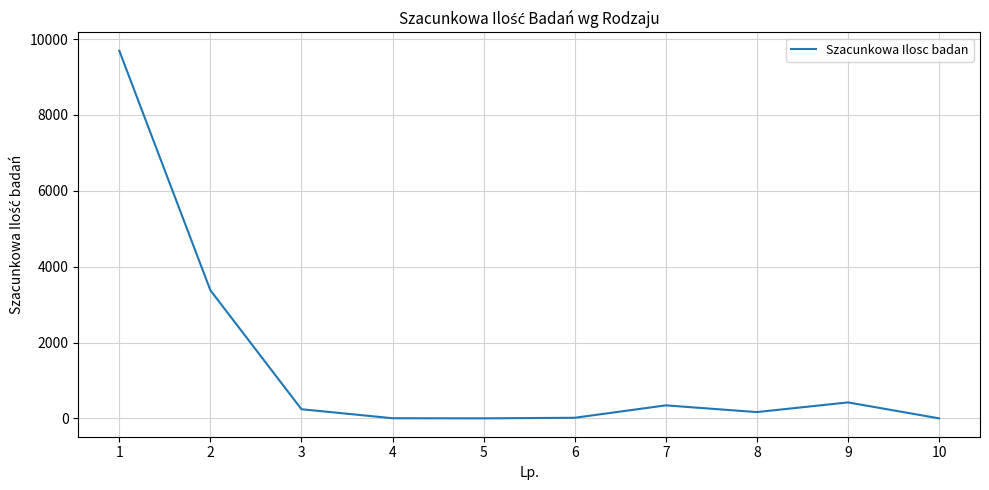

Does the chart have visible grid lines?

Yes